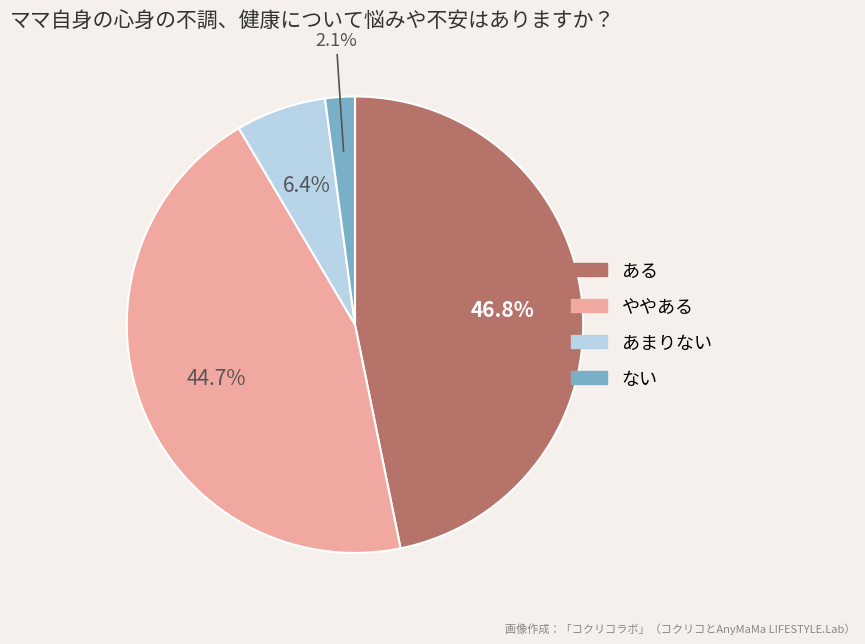

Is there a majority slice in this chart?

No